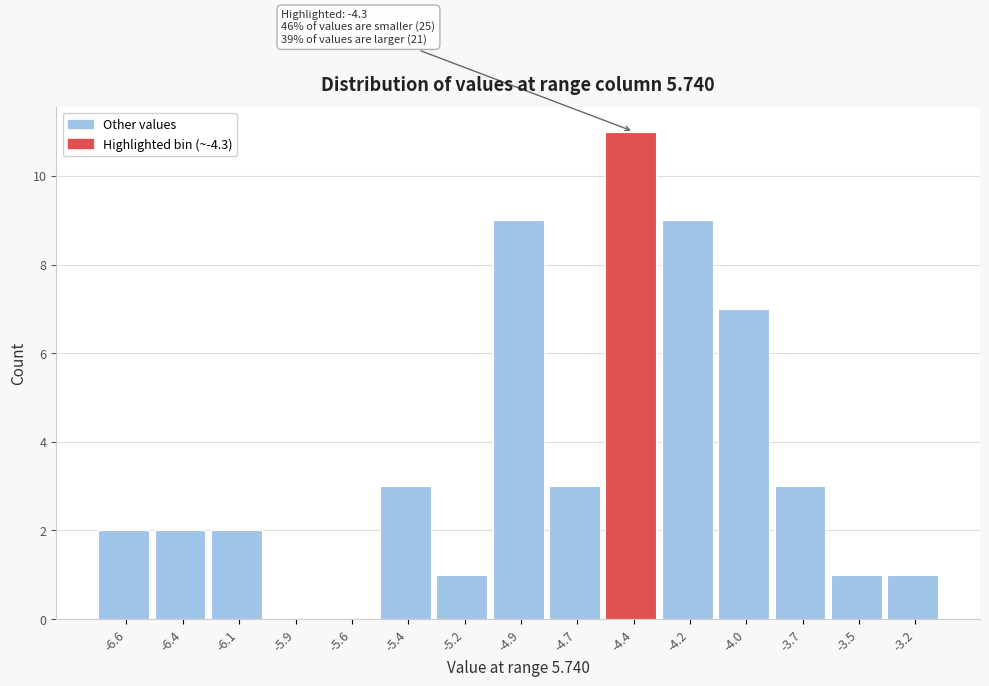

Reading left to right, extract all data points from this chart.

-6.6=2	-6.4=2	-6.1=2	-5.9=0	-5.6=0	-5.4=3	-5.2=1	-4.9=9	-4.7=3	-4.4=11	-4.2=9	-4.0=7	-3.7=3	-3.5=1	-3.2=1